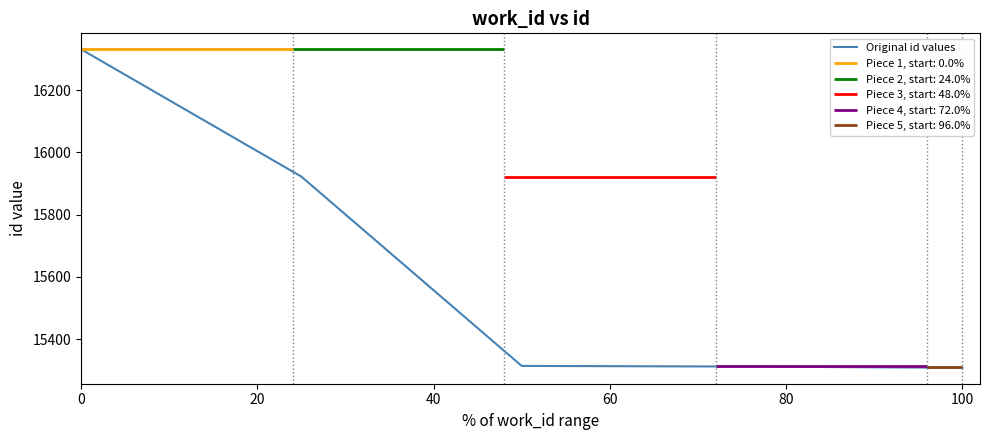

Reading left to right, list all the values displayed in this chart.

16331	15922	15314	15312	15308